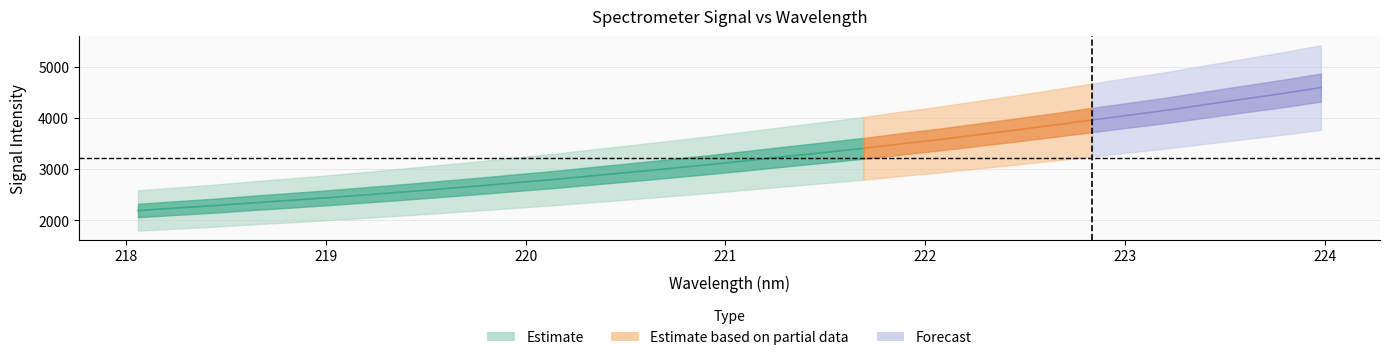

True or false: x_vals and y_center cross at least once.

False